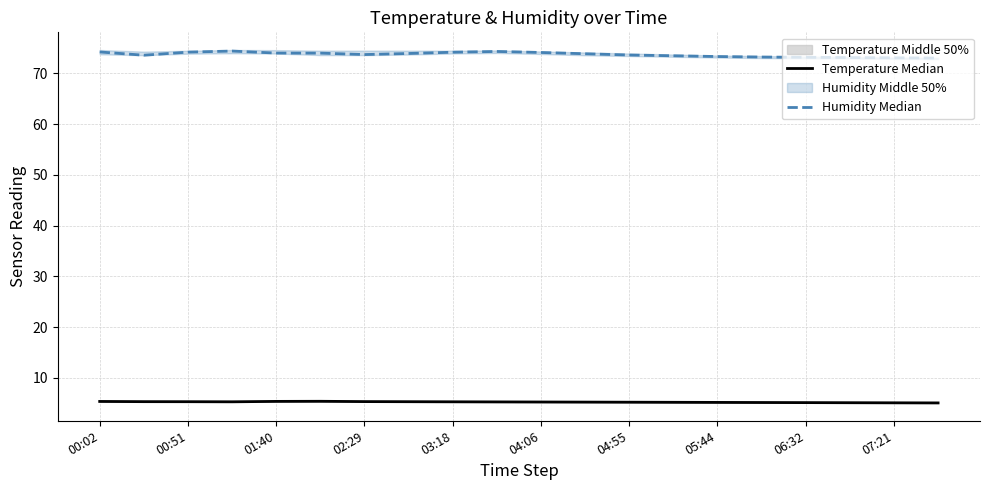

True or false: Temperature Median and Humidity Median cross at least once.

False